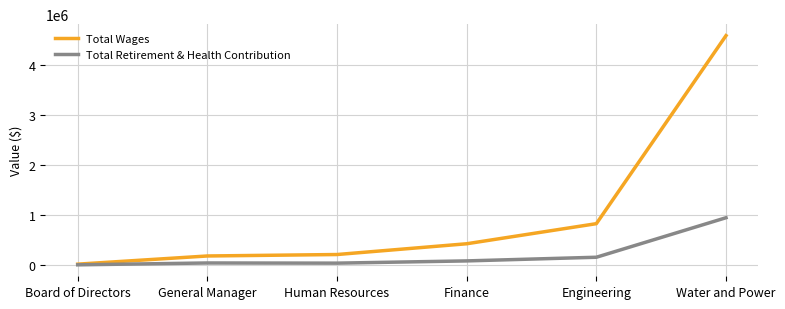

What is the spread (max minus min) of values at Water and Power?

3650644